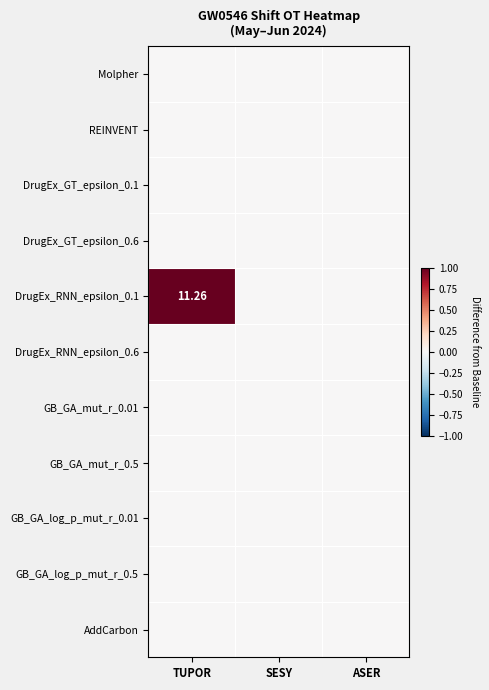

The GB_GA_log_p_mut_r_0.5 series shows 0 at ASER. True or false?

True